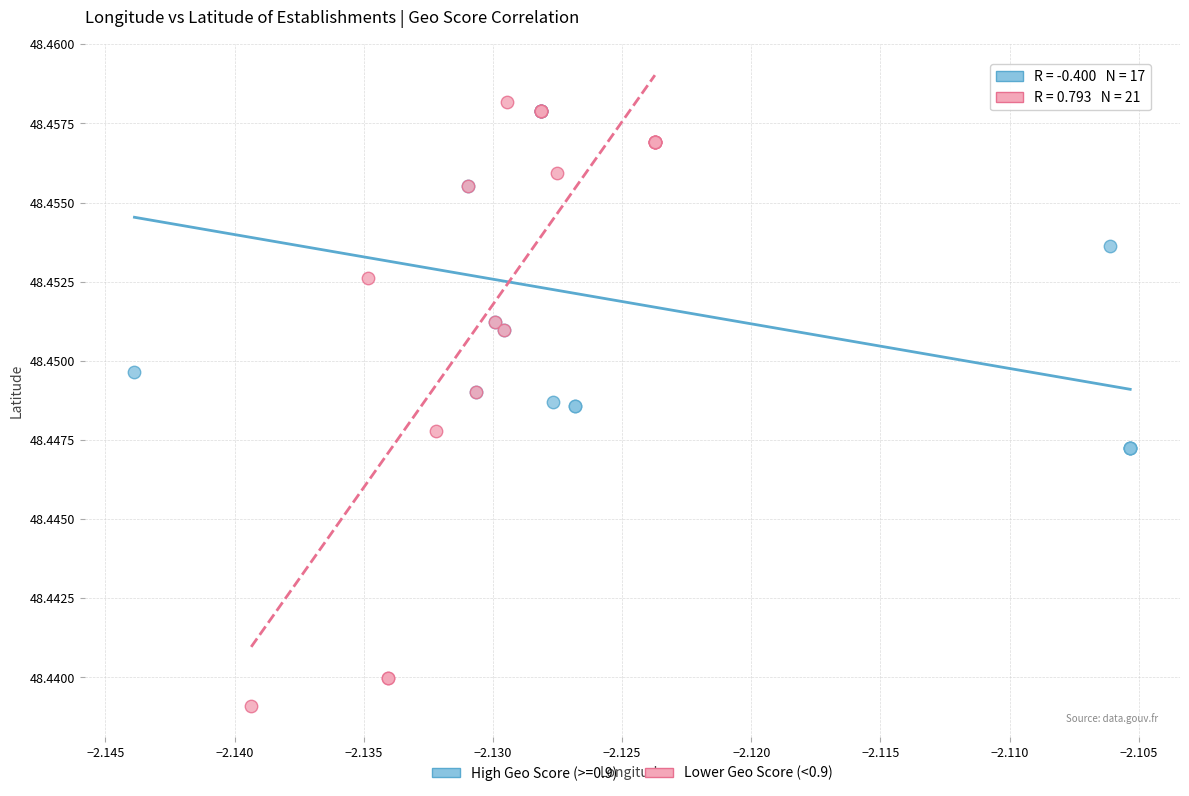

Which series contains the lowest Y value?

Lower Geo Score (<0.9)